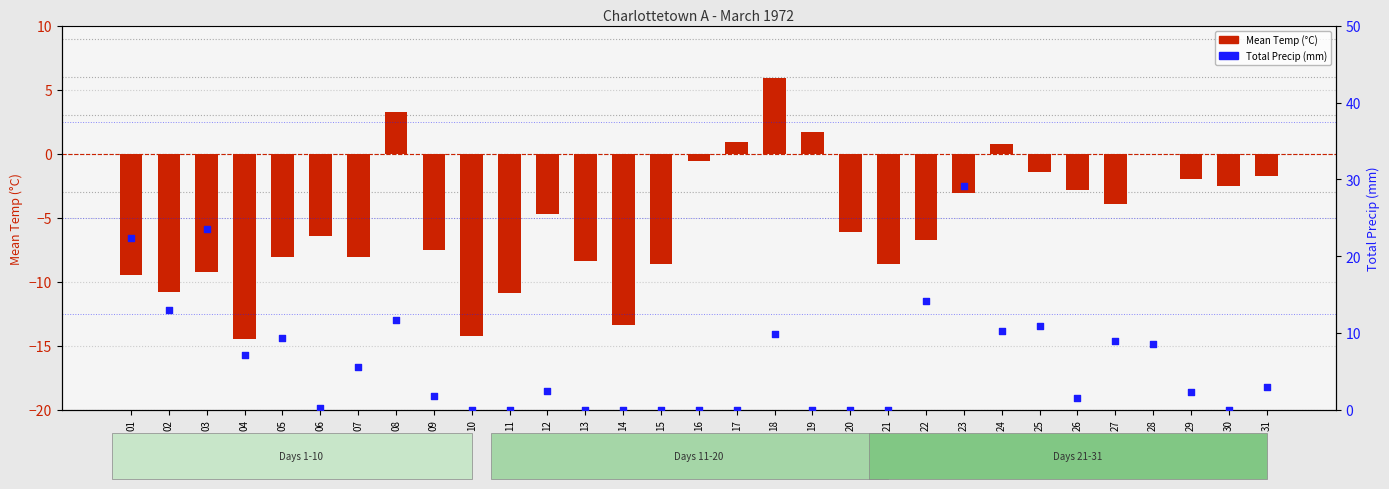

Is the value of Total Precip (mm) at 18 greater than the value of Mean Temp (°C) at 22?

Yes